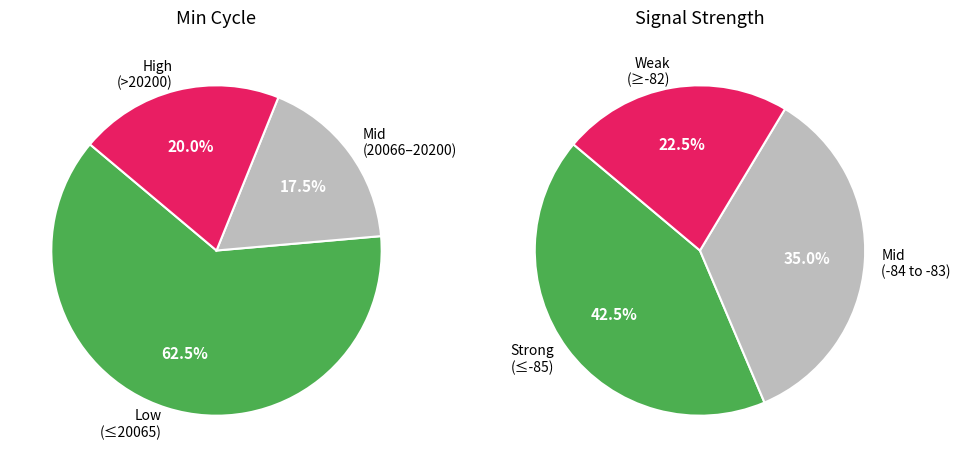

The 17 slice represents 1% of the pie. True or false?

False